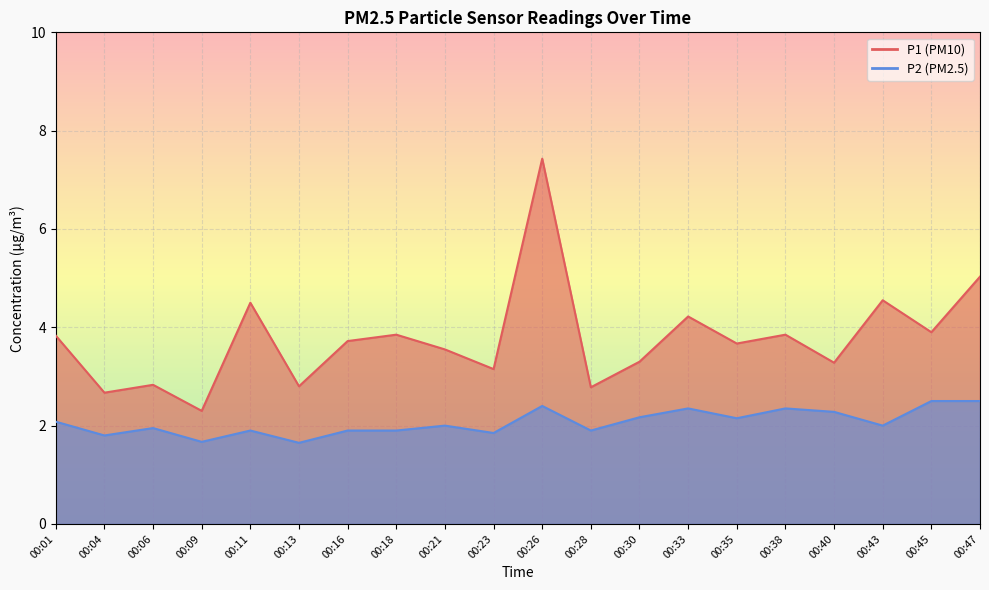

True or false: P2 and P1 cross at least once.

False